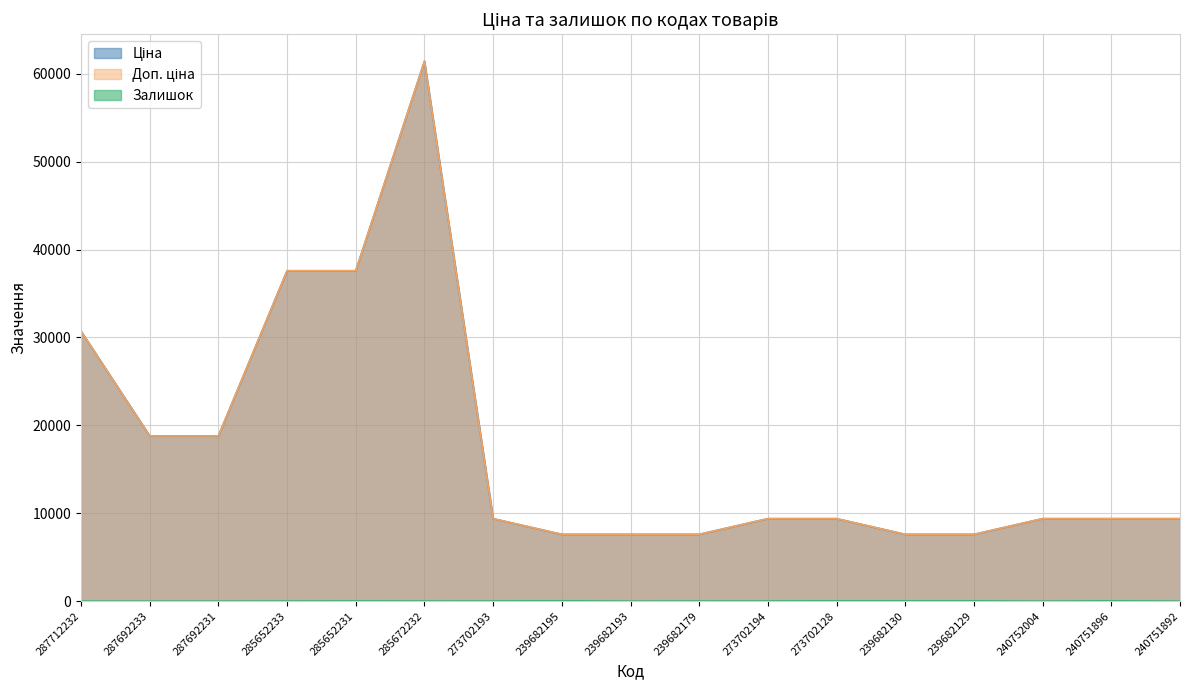

Reading right to left, list all the values displayed in this chart.

Ціна: 9384.0	9384.0	9384.0	7596.5	7596.5	9384.0	9384.0	7596.5	7596.5	7596.5	9384.0	61434.3	37593.6	37593.6	18796.8	18796.8	30717.1
Доп. ціна: 9384.0	9384.0	9384.0	7596.5	7596.5	9384.0	9384.0	7596.5	7596.5	7596.5	9384.0	61434.3	37593.6	37593.6	18796.8	18796.8	30717.1
Залишок: 4.0	37.0	0.0	32.0	30.0	34.0	18.0	16.0	0.0	41.0	17.0	16.0	23.0	13.0	0.0	0.0	0.0